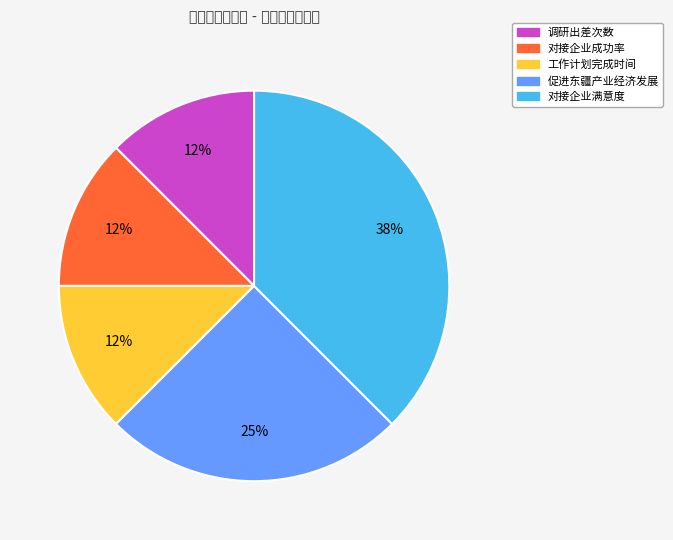

Does any single category account for the majority?

No